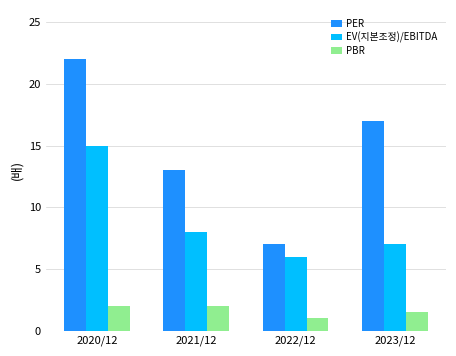

What are all the series names shown in the legend?

PER, EV(지본조정)/EBITDA, PBR